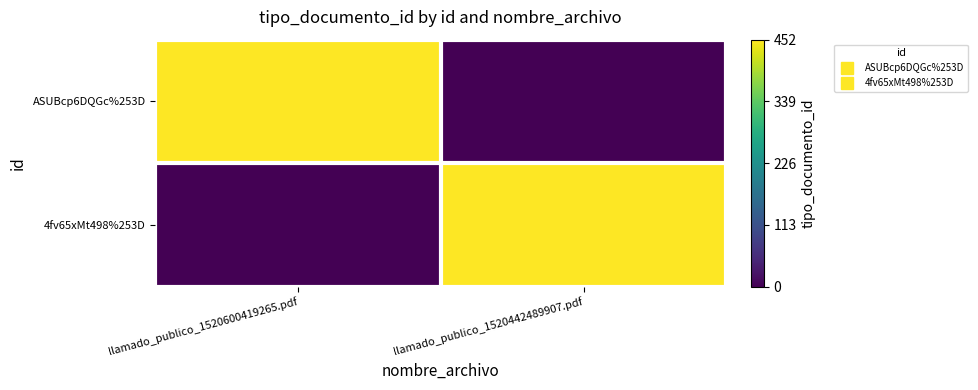

At how many categories does at least one series exceed 0?

2